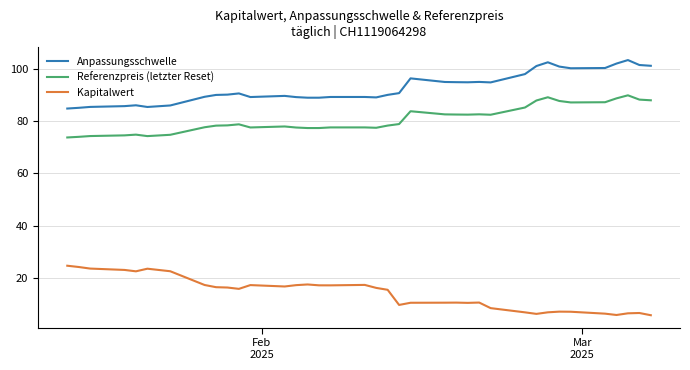

Which series has the largest total across all categories?

Anpassungsschwelle